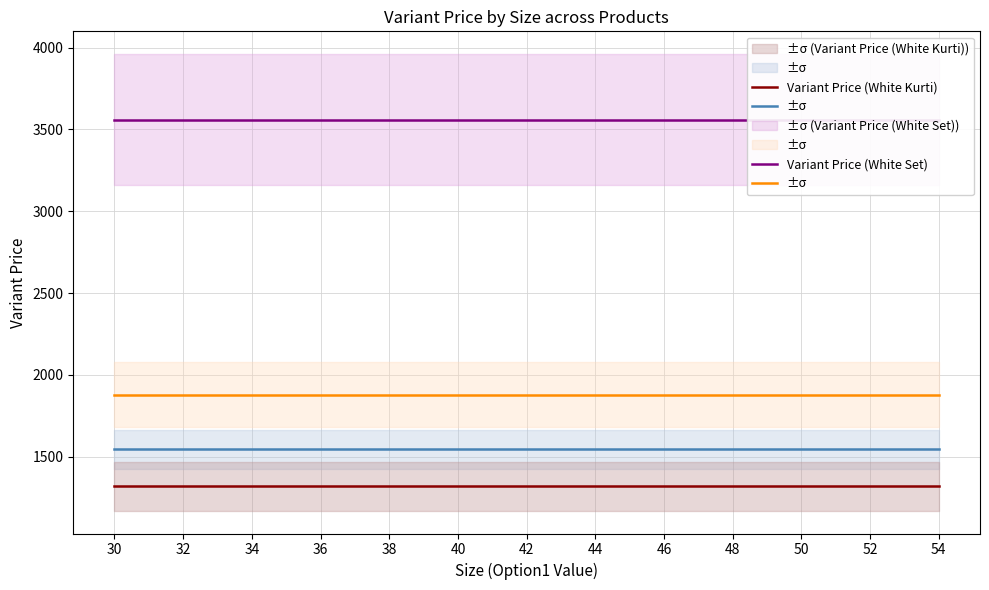

At which category is the sum across all series the highest?

30